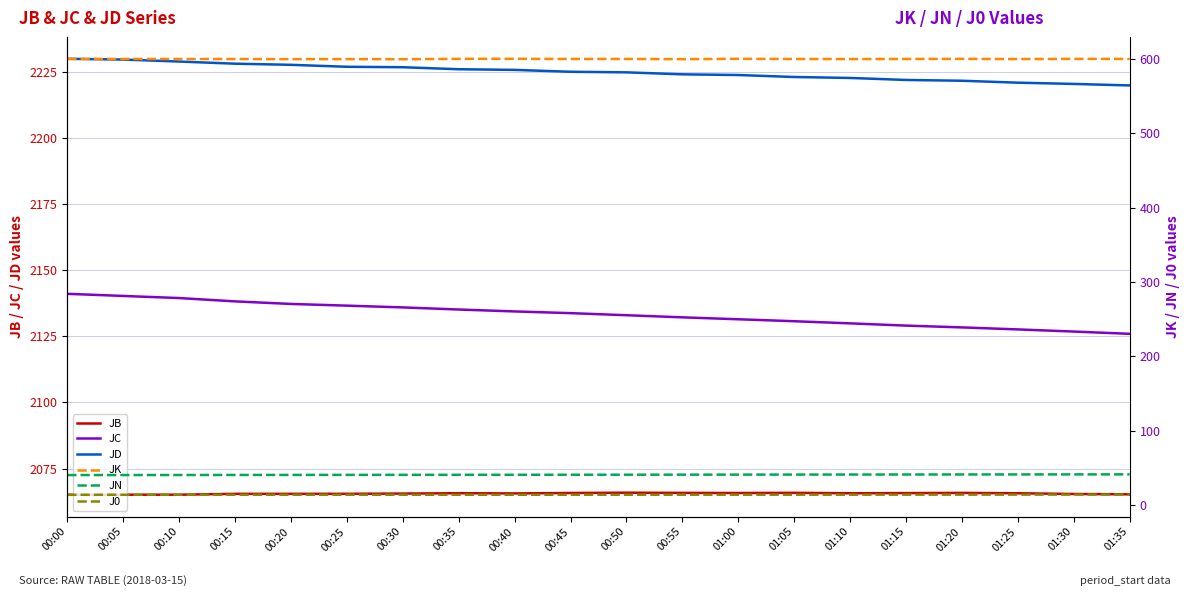

What is the label of the 7th point from the left?

00:30